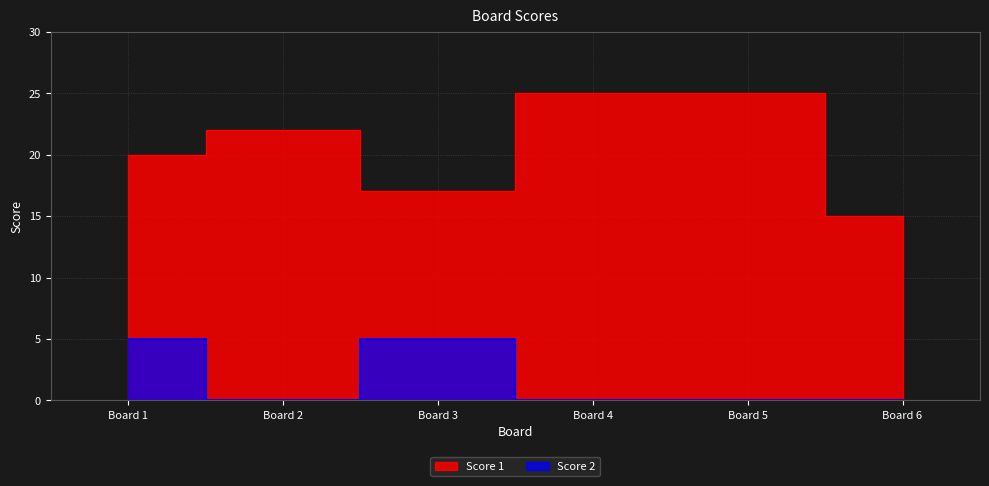

The Score 1 series shows 35 at Board 2. True or false?

False